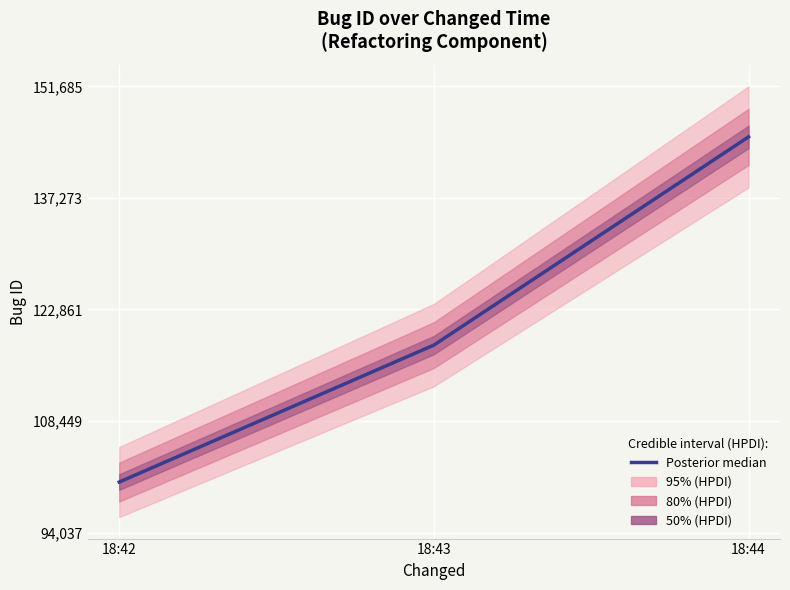

What is the ratio of the value at 18:44 to the value at 18:43?

1.2